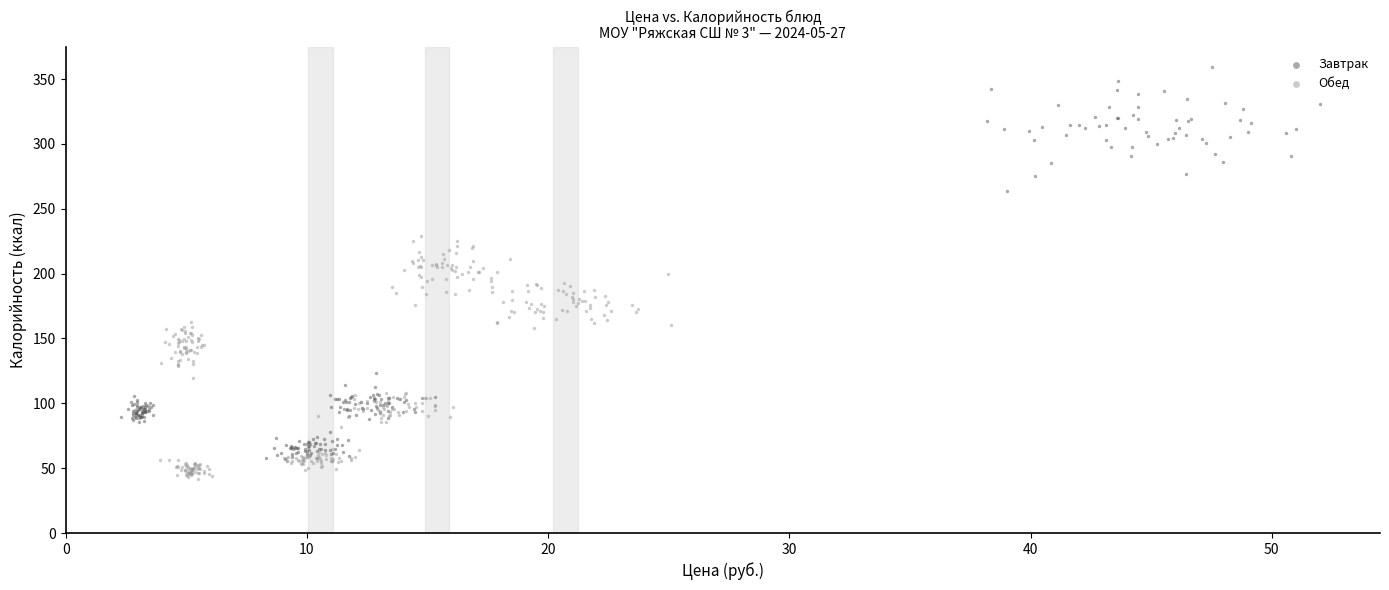

Which series has the widest spread of Y values?

Завтрак